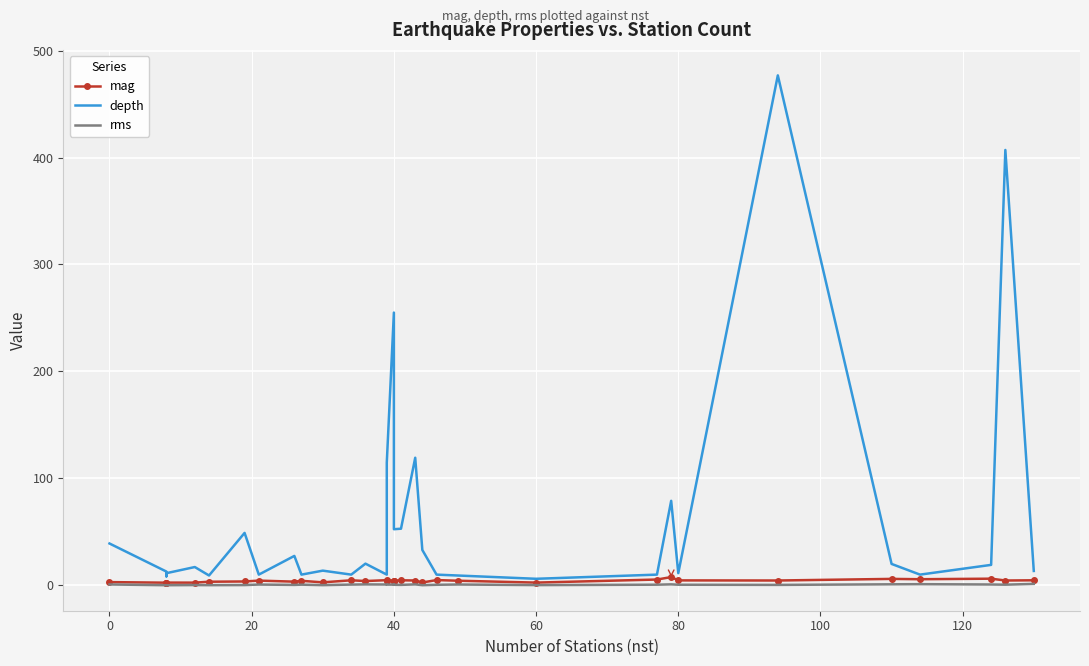

Is the value of depth at 14 greater than the value of mag at 40?

Yes